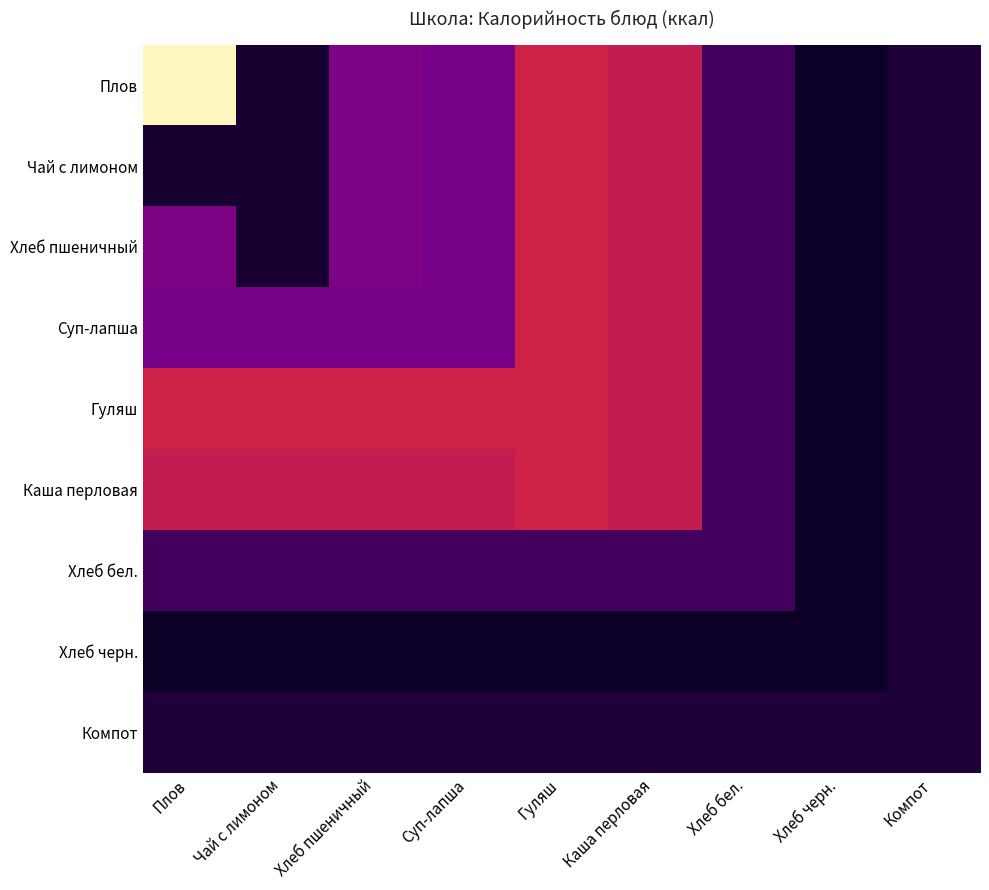

At which category is the sum across all series the highest?

Гуляш